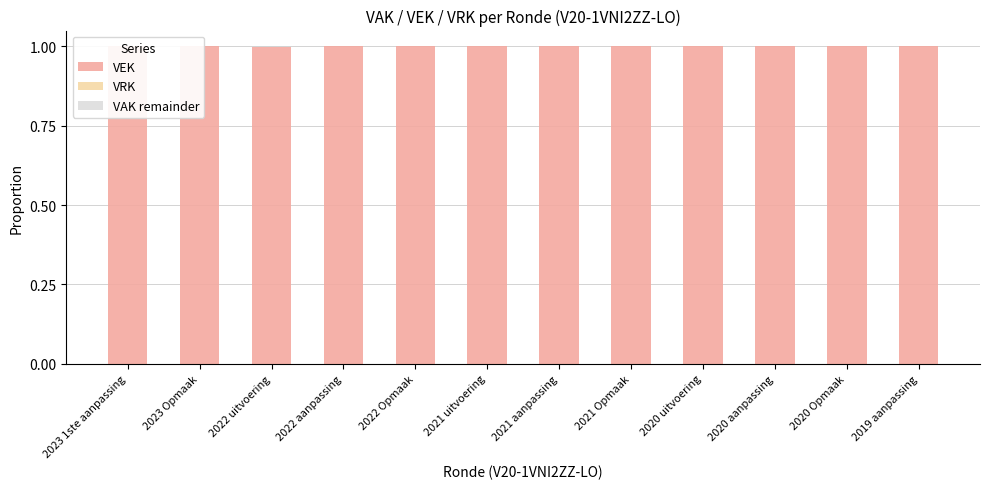

How many groups of bars are there?

12